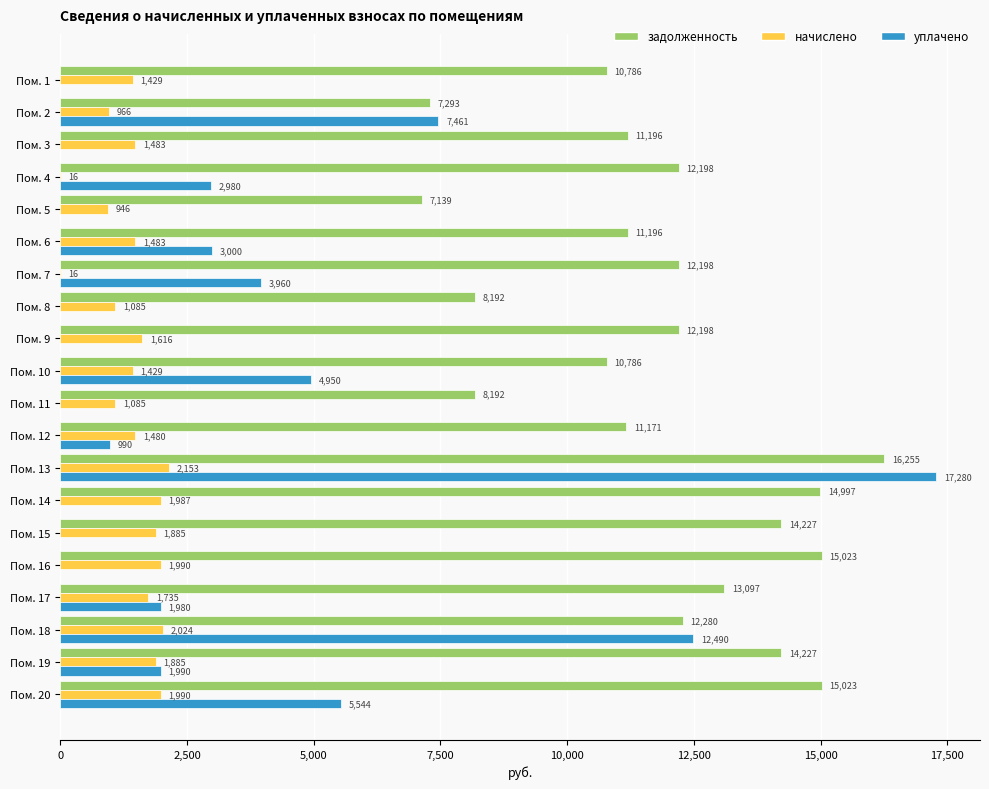

What is the average value of the уплачено series?

3131.3